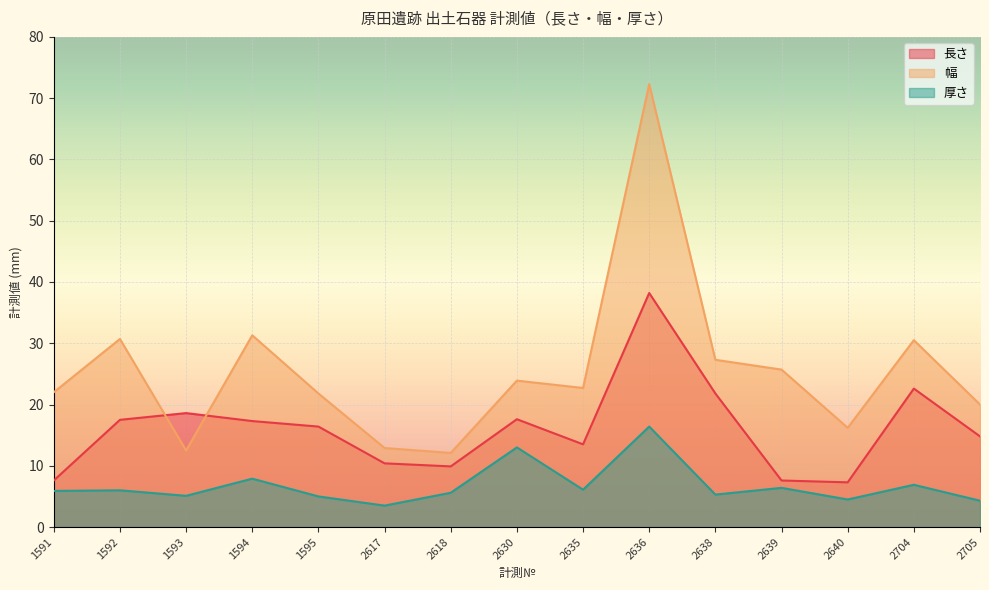

Count the number of categories in the chart.

15